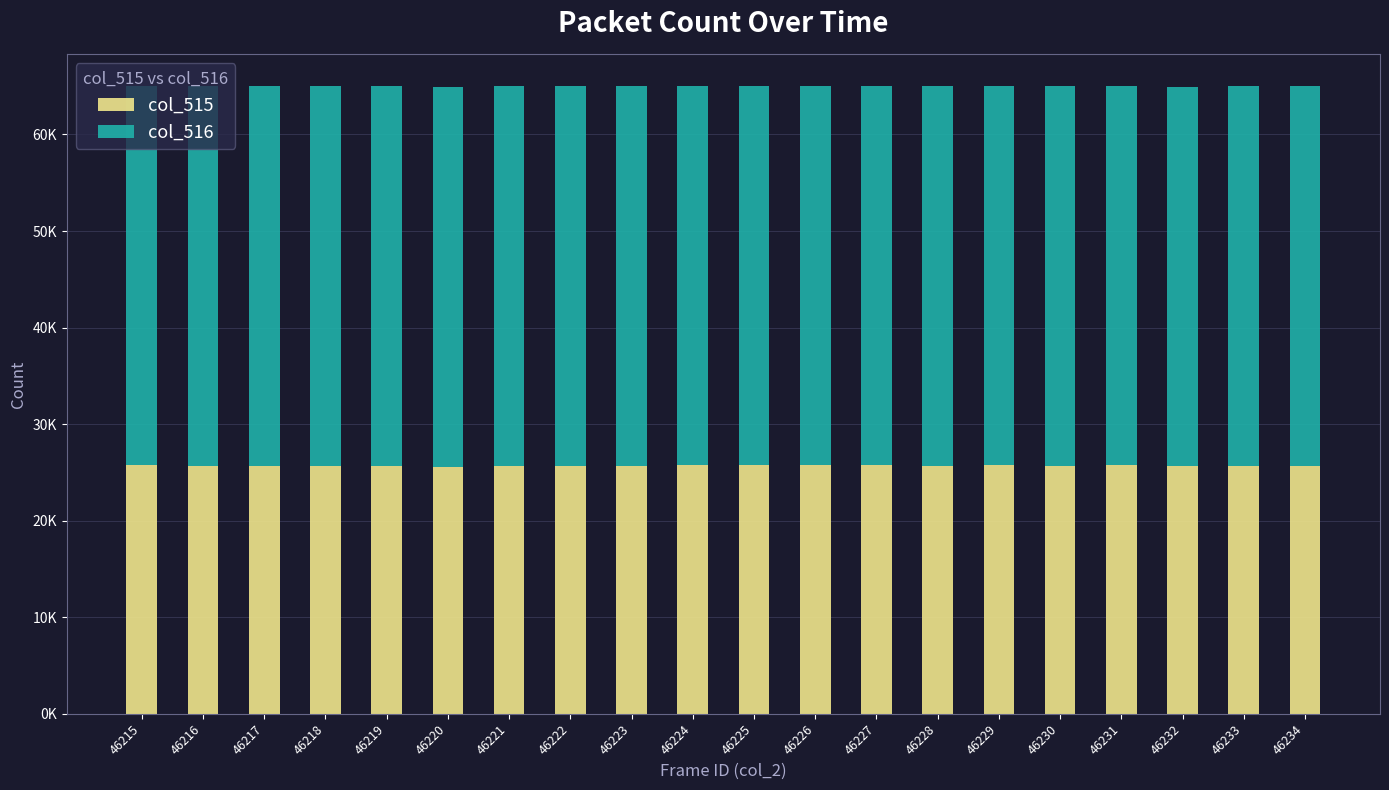

What is the difference between the second highest and minimum values in the col_515 series?

176